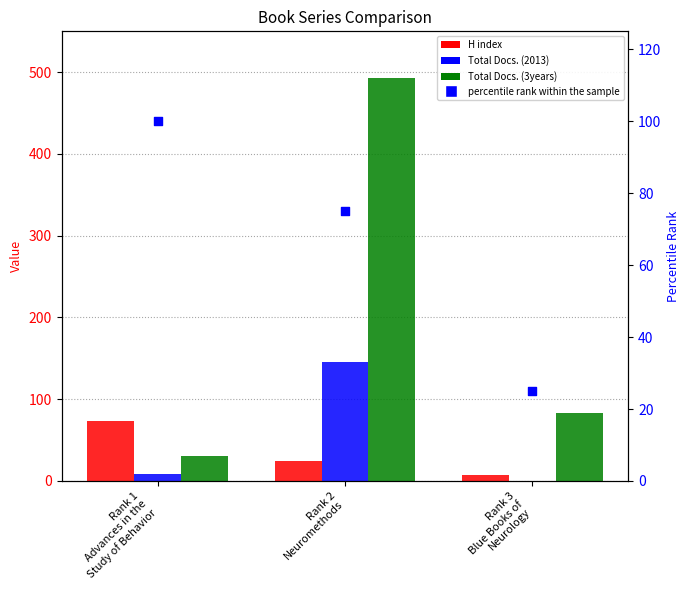

Is the value of Total Docs. (2013) at Rank 3
Blue Books of
Neurology greater than the value of H index at Rank 1
Advances in the
Study of Behavior?

No